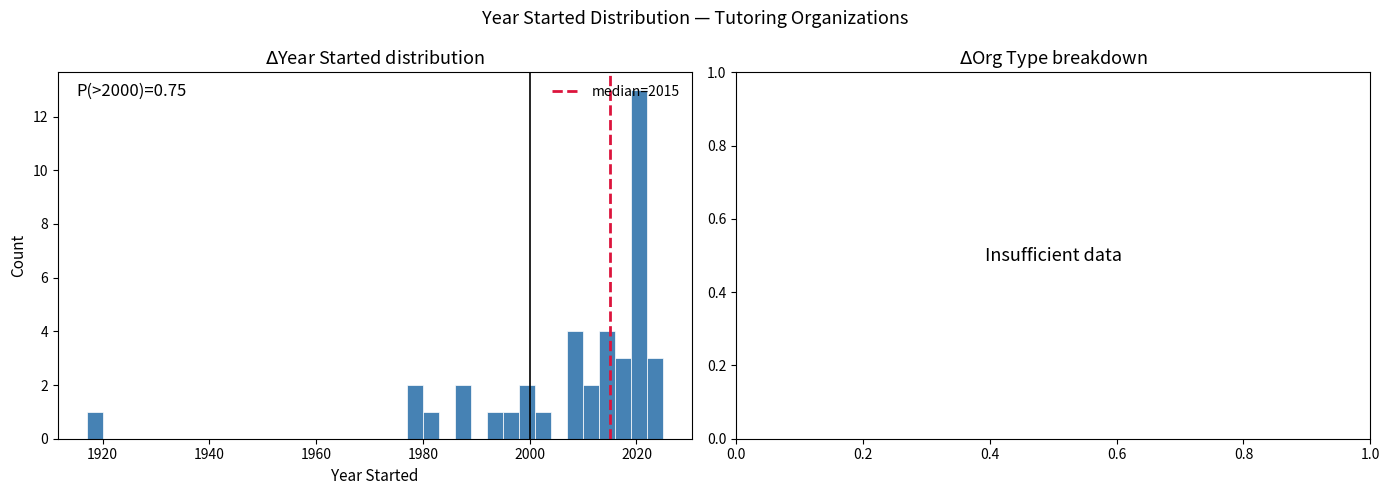

Around what value on the x-axis is the tallest bar? Give the approximate position of its centre, as read against the axis.

2020